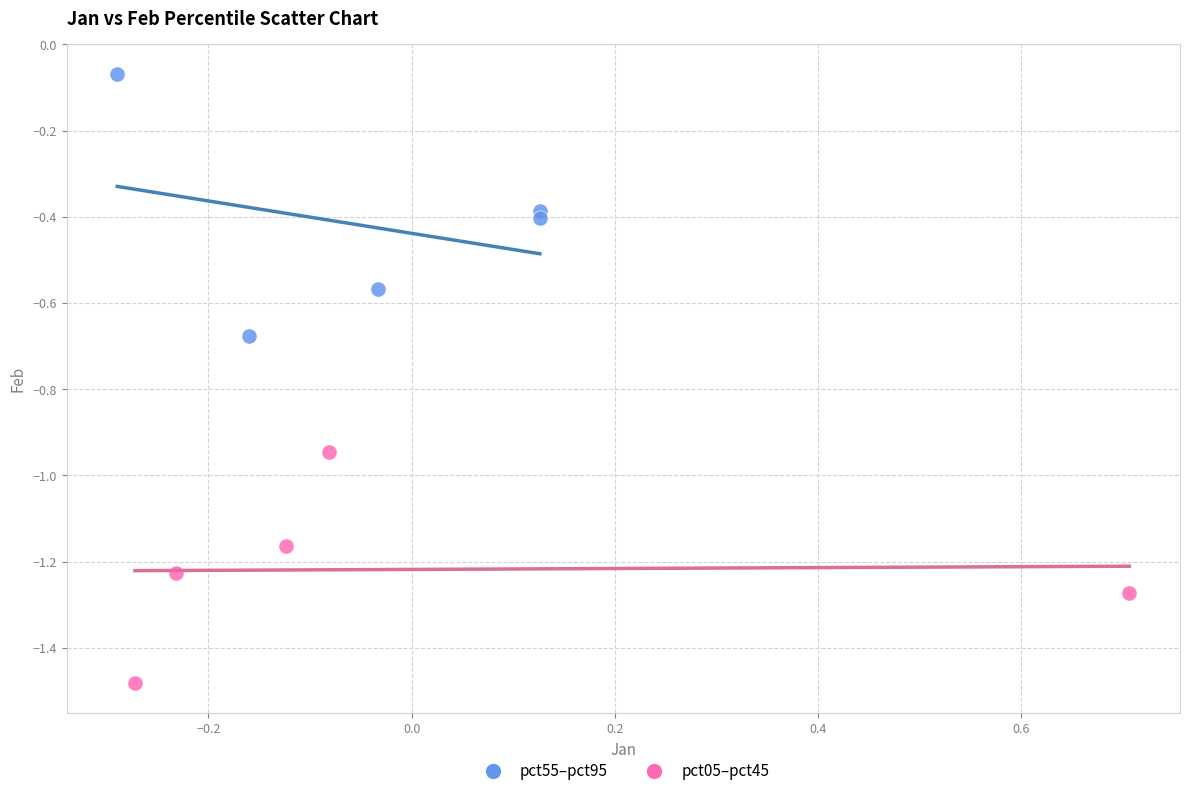

Which series contains the lowest Y value?

pct05–pct45